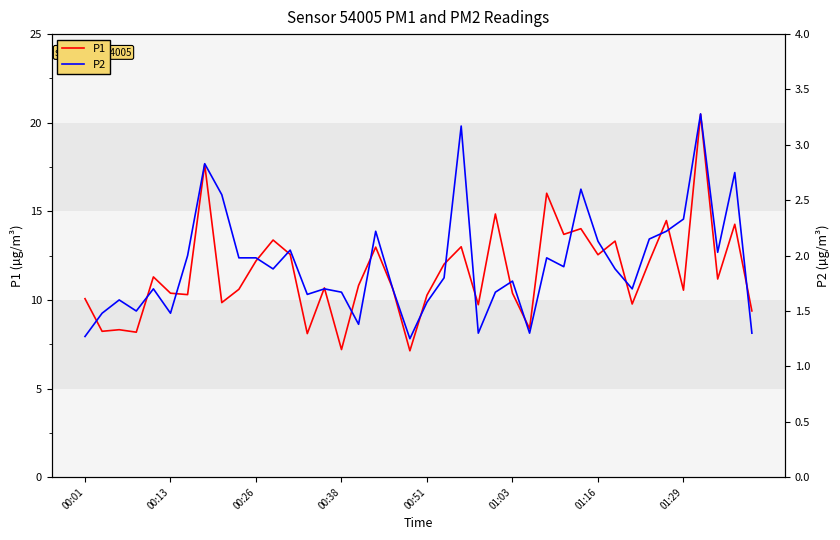

At which label does P1 reach its peak?

36